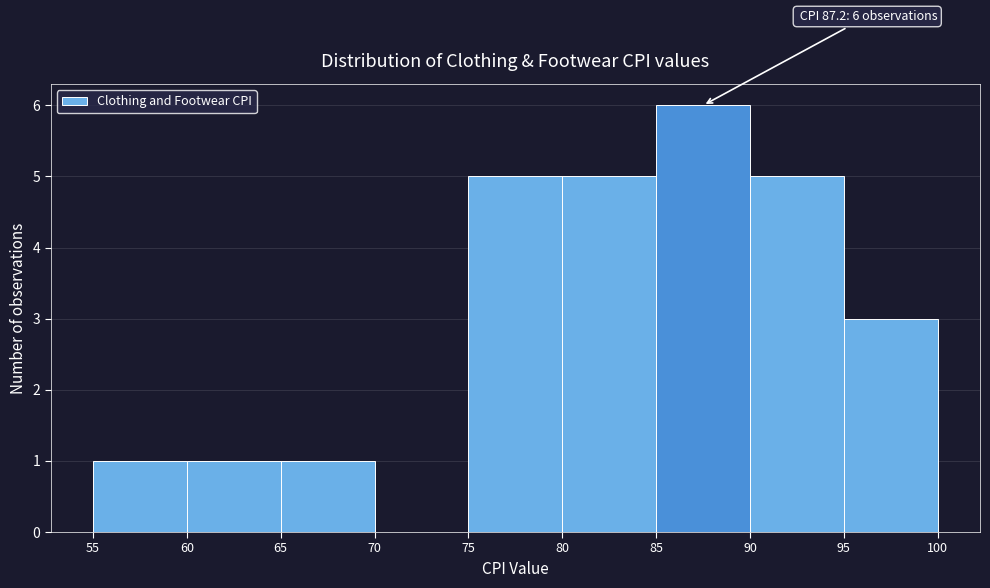

Over which range of the x-axis is the bar tallest?

85 to 90